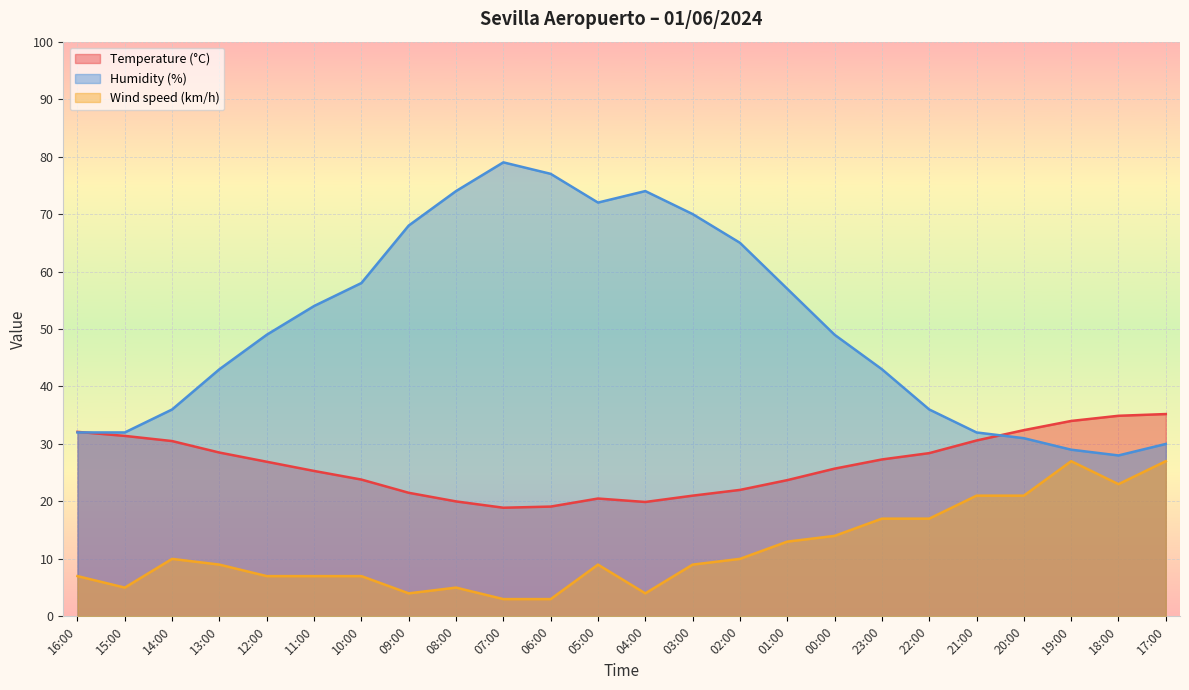

True or false: Temperature (°C) has a value of 25.7 at 00:00.

True